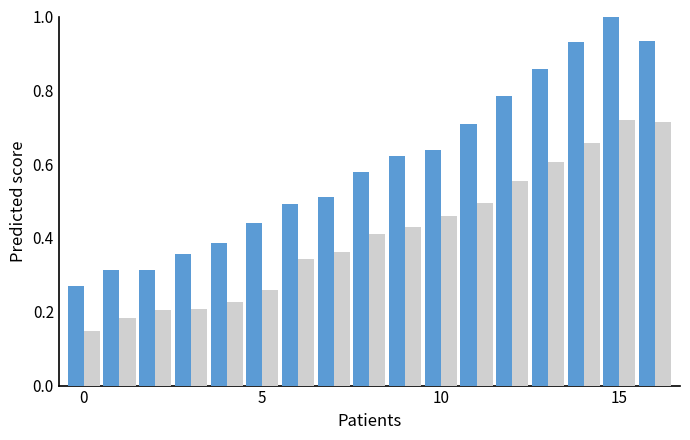

What is the greatest value displayed?

1.0